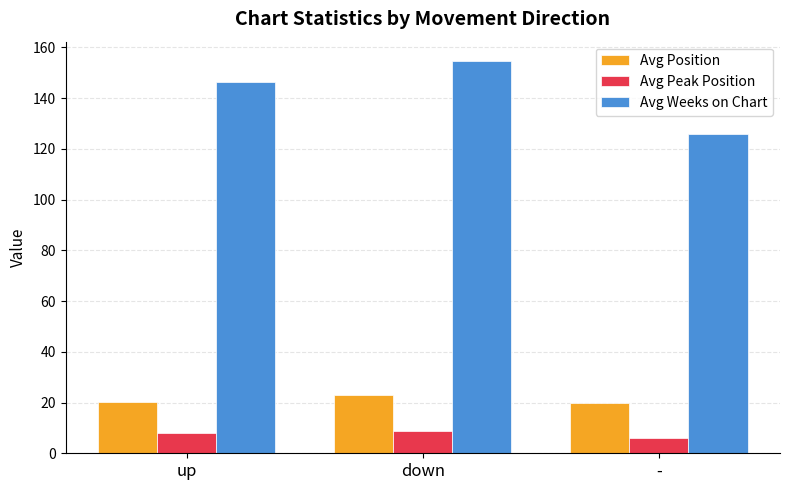

Which category has the lowest value across all series?

-